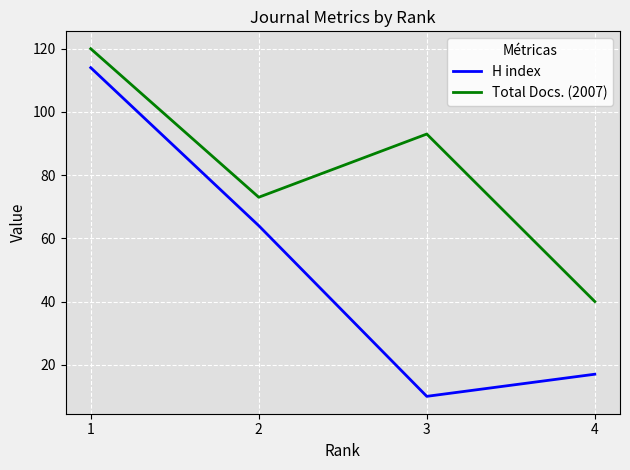

True or false: H index has a value of 3 at 3.

False